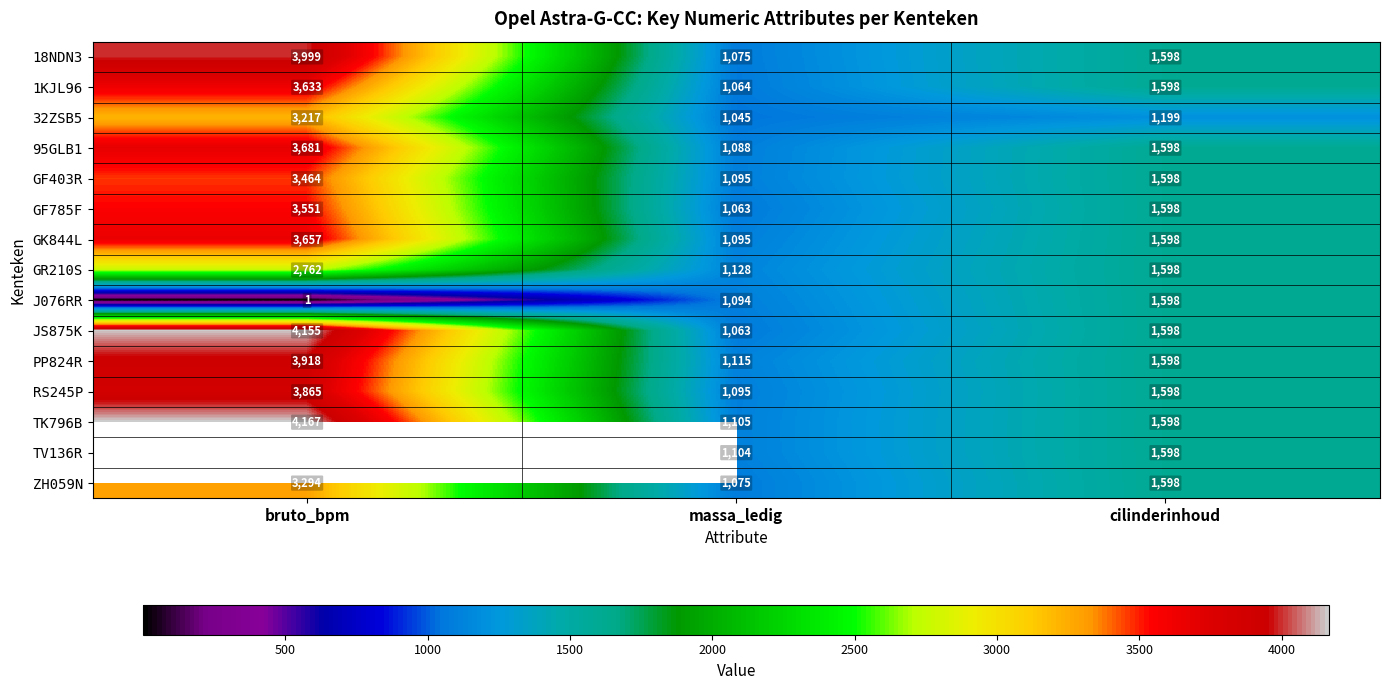

Which category has the lowest value in the 32ZSB5 series?

massa_ledig